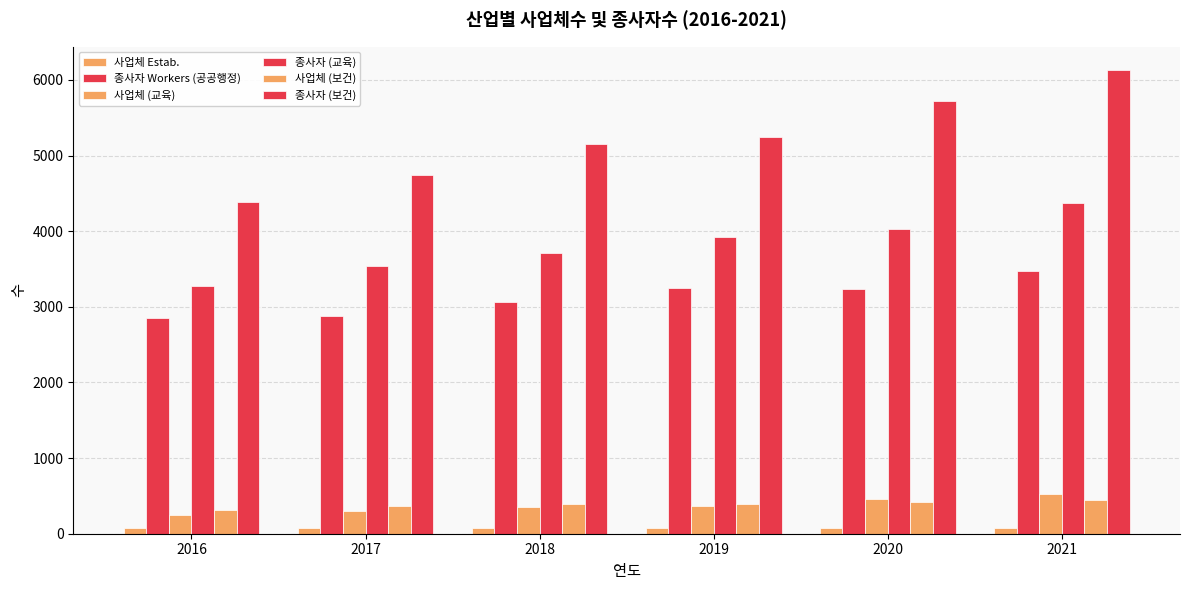

How many series are shown in this chart?

6